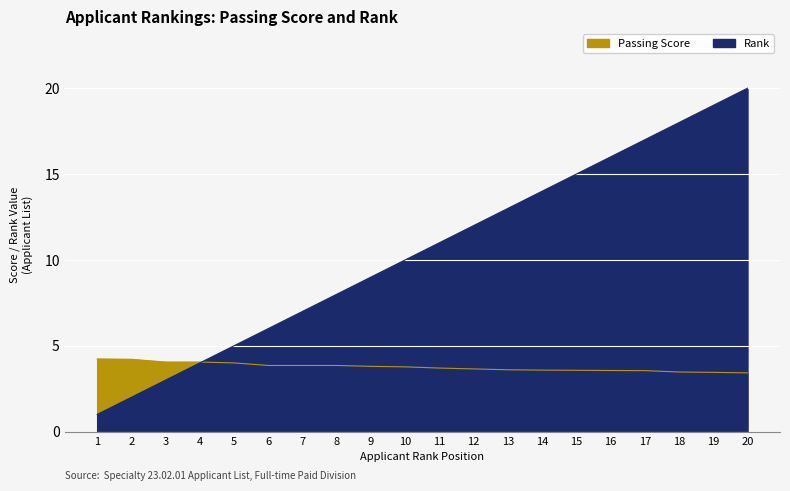

Reading left to right, what are all the values shown in this chart?

Passing Score: 1=4.2	2=4.2	3=4.0	4=4.0	5=4.0	6=3.9	7=3.9	8=3.9	9=3.8	10=3.8	11=3.7	12=3.6	13=3.6	14=3.6	15=3.6	16=3.6	17=3.5	18=3.5	19=3.5	20=3.4
Rank: 1=1.0	2=2.0	3=3.0	4=4.0	5=5.0	6=6.0	7=7.0	8=8.0	9=9.0	10=10.0	11=11.0	12=12.0	13=13.0	14=14.0	15=15.0	16=16.0	17=17.0	18=18.0	19=19.0	20=20.0